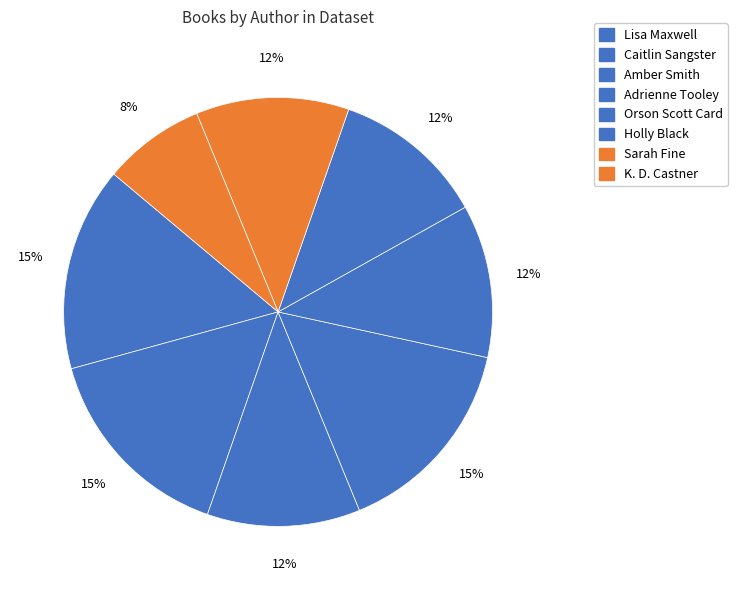

How many slices are in this pie chart?

8